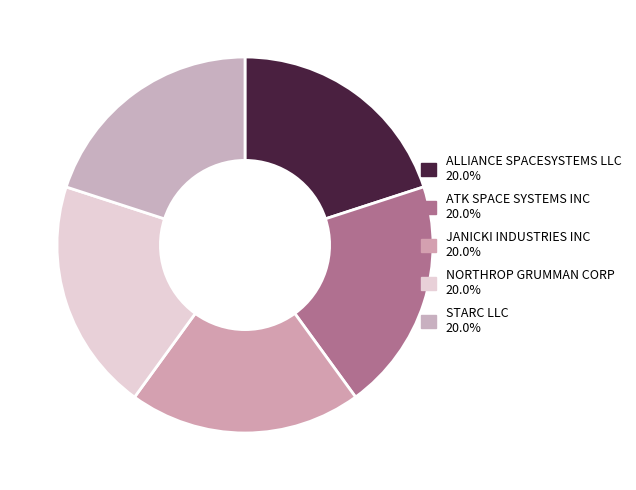

Does NORTHROP GRUMMAN CORP account for over 50% of the chart?

No